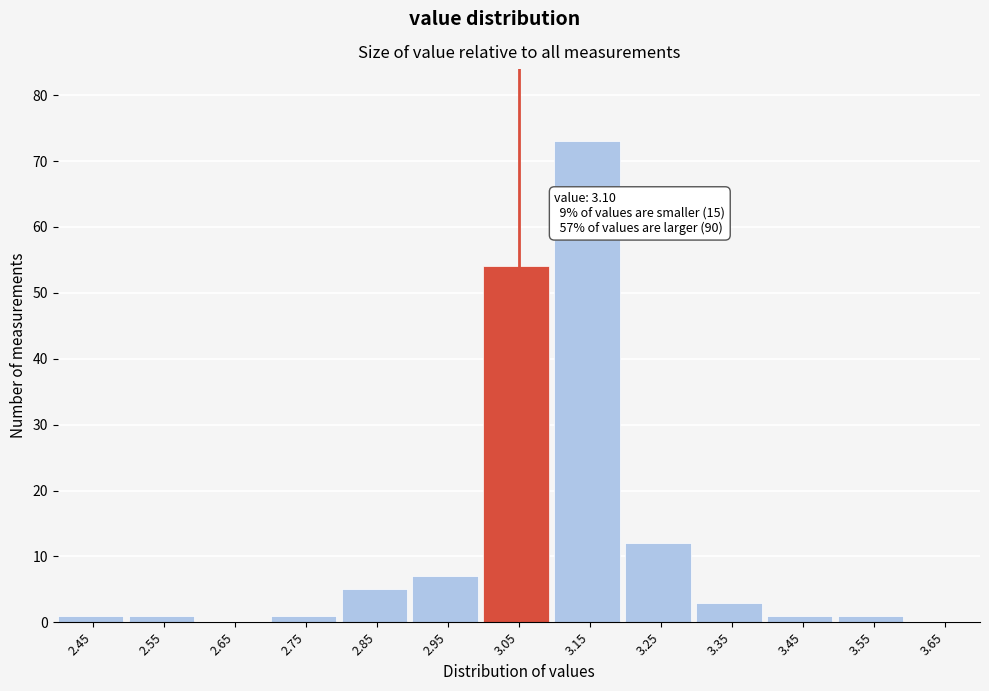

Reading left to right, what are all the values shown in this chart?

2.45=1	2.55=1	2.65=0	2.75=1	2.85=5	2.95=7	3.05=54	3.15=73	3.25=12	3.35=3	3.45=1	3.55=1	3.65=0